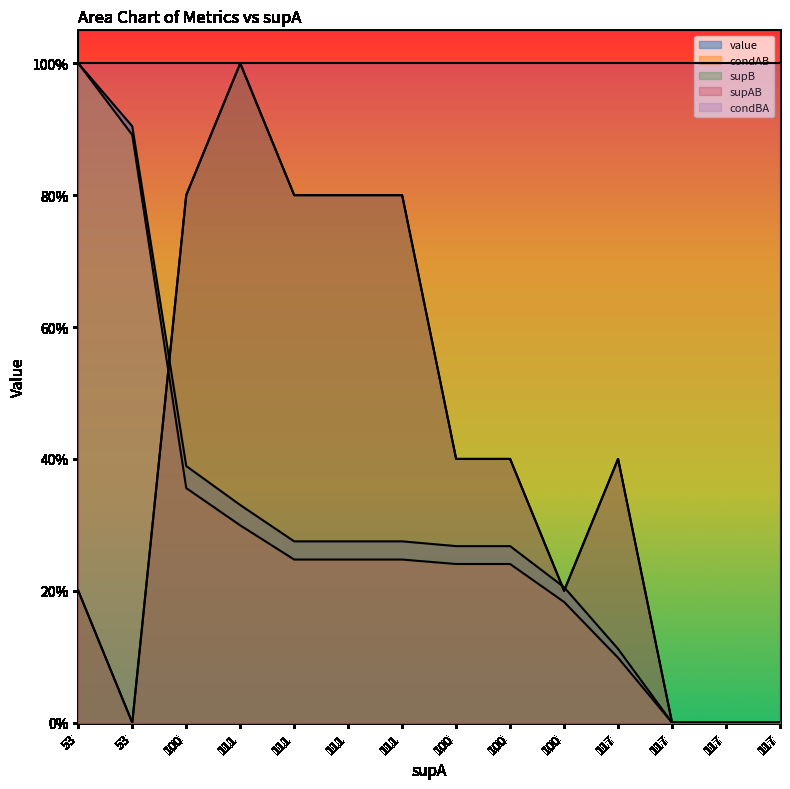

How many times do condAB and supB cross each other?

1